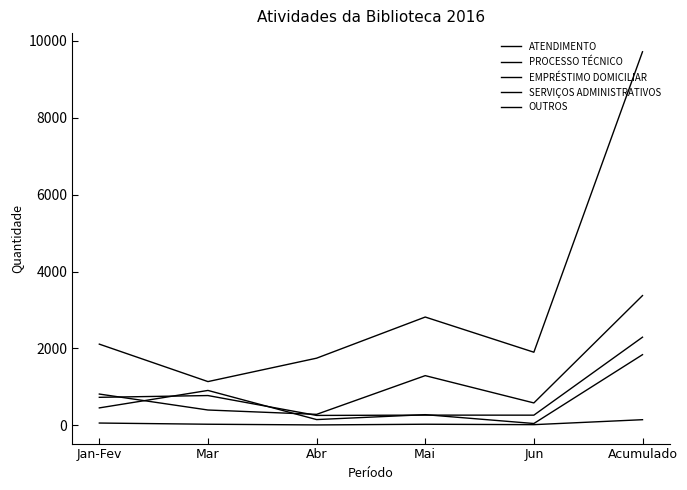

In SERVIÇOS ADMINISTRATIVOS, how many points are higher than both neighbors (excluding endpoints)?

2